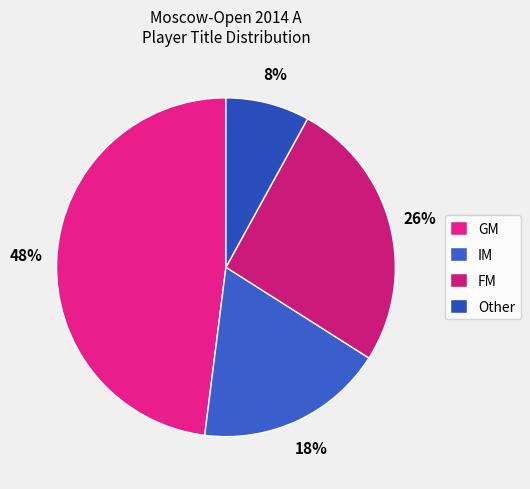

How many slices are in this pie chart?

4